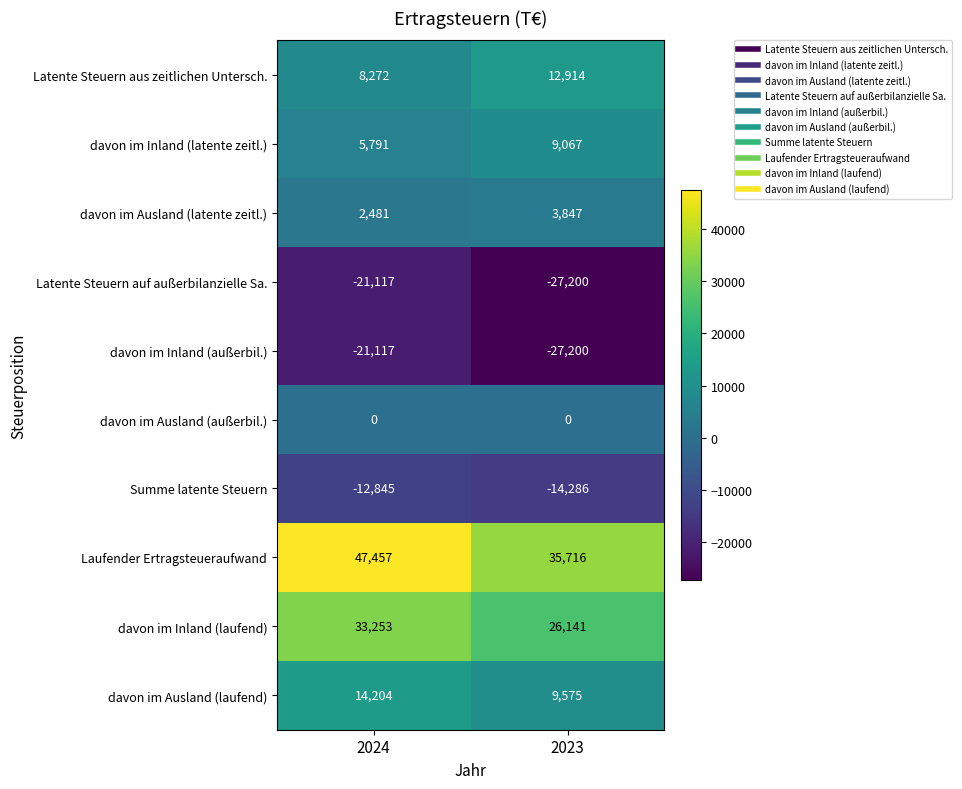

What is the difference between the maximum and minimum values in the davon im Inland (latente zeitl.) series?

3276